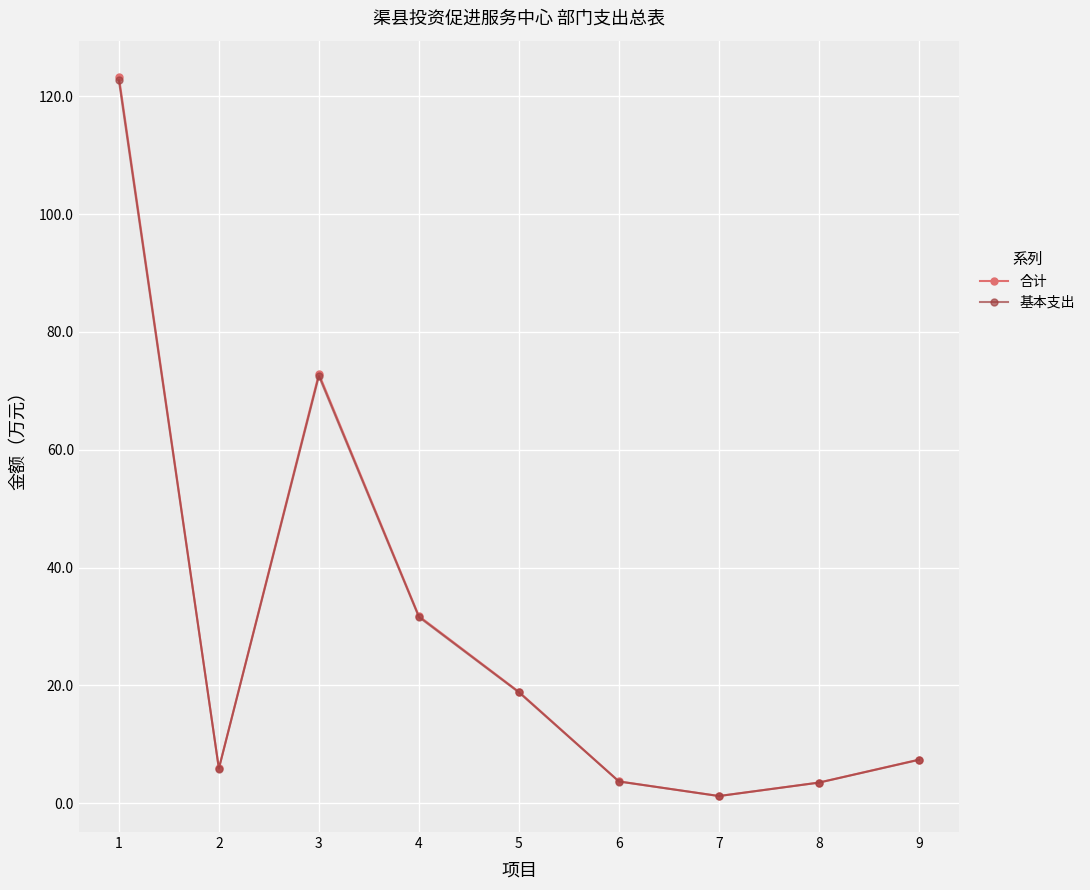

True or false: 基本支出 has more than 0 interior local peaks.

True